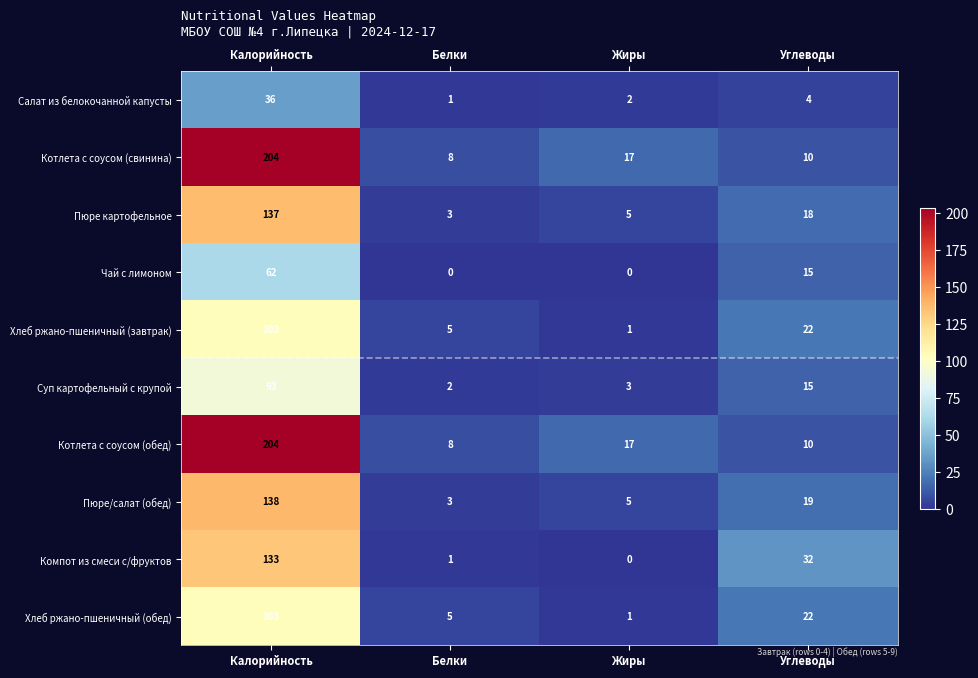

What is the difference between the maximum and minimum values in the Суп картофельный с крупой series?

91